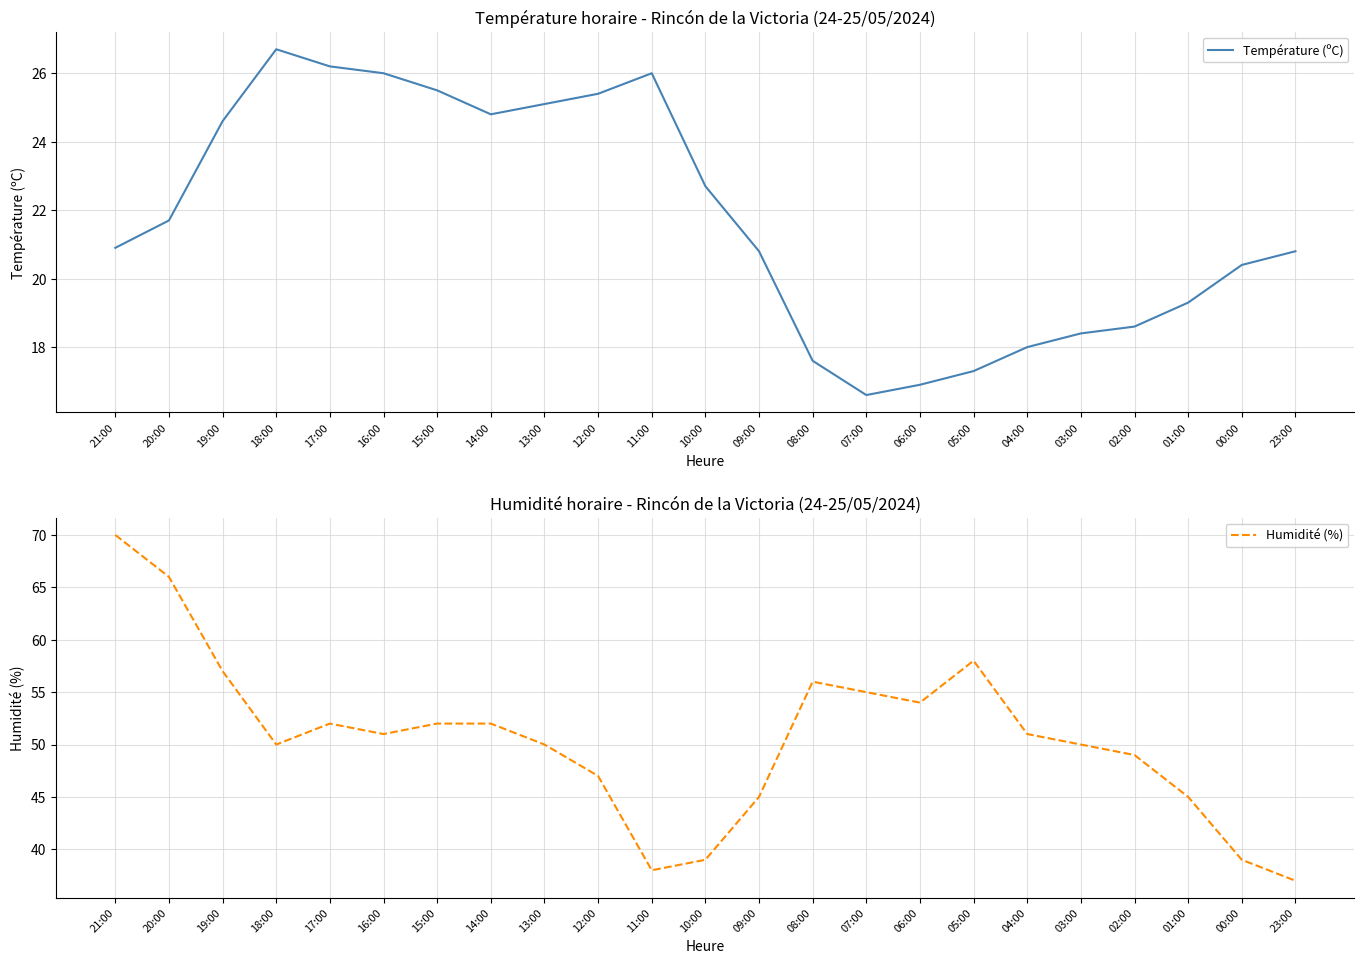

Reading left to right, what are all the values shown in this chart?

Température (ºC): 20.9	21.7	24.6	26.7	26.2	26.0	25.5	24.8	25.1	25.4	26.0	22.7	20.8	17.6	16.6	16.9	17.3	18.0	18.4	18.6	19.3	20.4	20.8
Humidité (%): 70.0	66.0	57.0	50.0	52.0	51.0	52.0	52.0	50.0	47.0	38.0	39.0	45.0	56.0	55.0	54.0	58.0	51.0	50.0	49.0	45.0	39.0	37.0